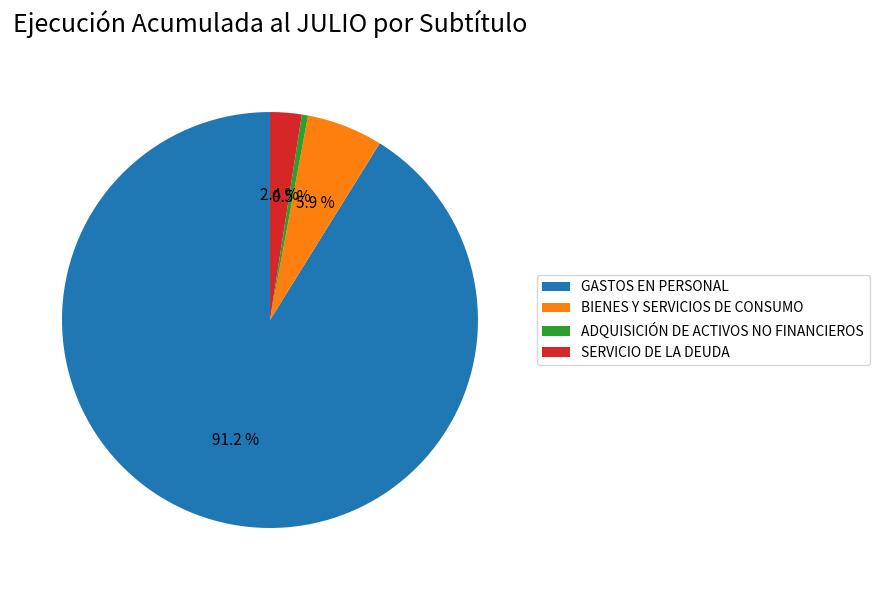

Does any single category account for the majority?

Yes